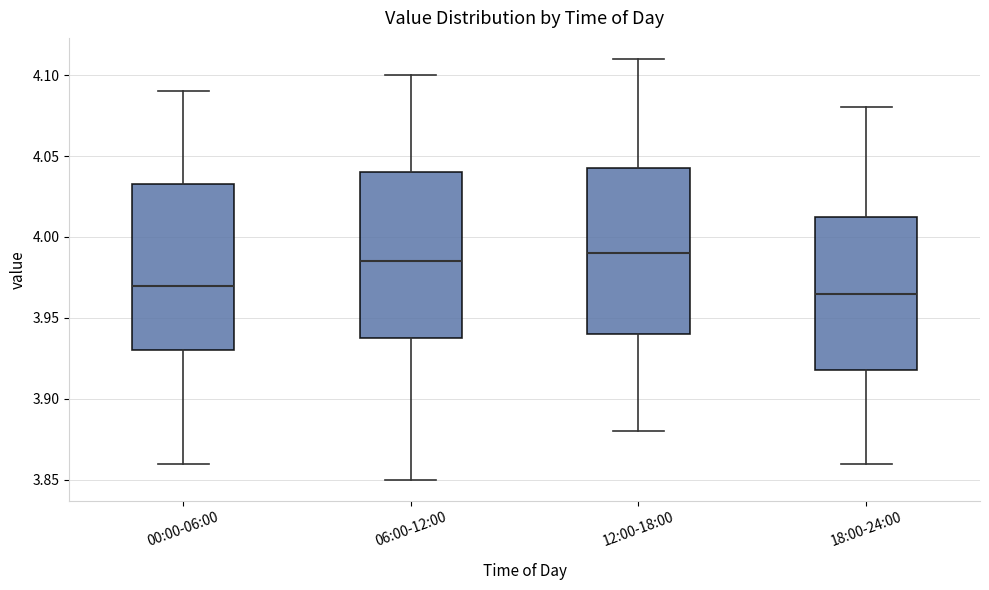

Reading left to right, transcribe this box plot: for each box, give where its median line is, the range the box spans, and where its two whiskers end, as read against the y-axis. The values are not printed on the chart, so give them approximately, as read against the axis.

00:00-06:00: median 3.970, box 3.930 to 4.035, whiskers 3.860 to 4.090
06:00-12:00: median 3.985, box 3.940 to 4.040, whiskers 3.850 to 4.100
12:00-18:00: median 3.990, box 3.940 to 4.045, whiskers 3.880 to 4.110
18:00-24:00: median 3.965, box 3.920 to 4.015, whiskers 3.860 to 4.080